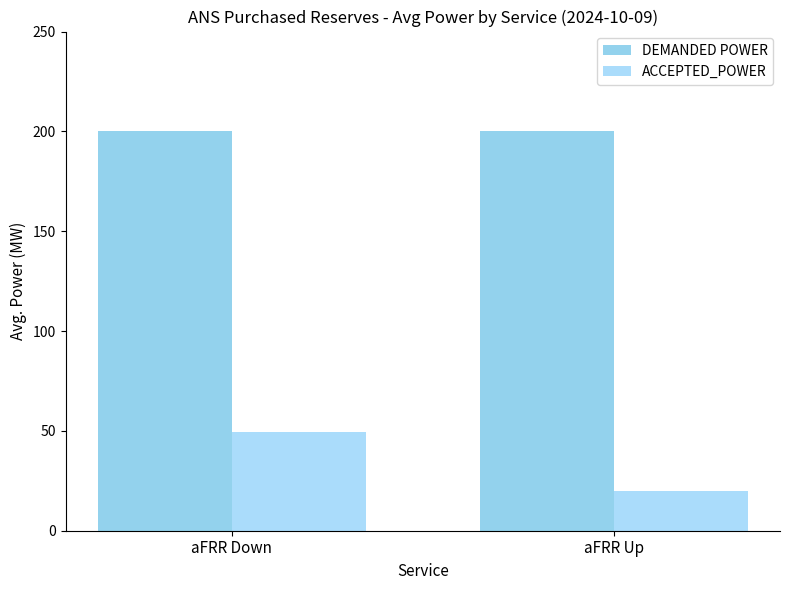

What is the label of the 2nd bar from the left?

aFRR Up